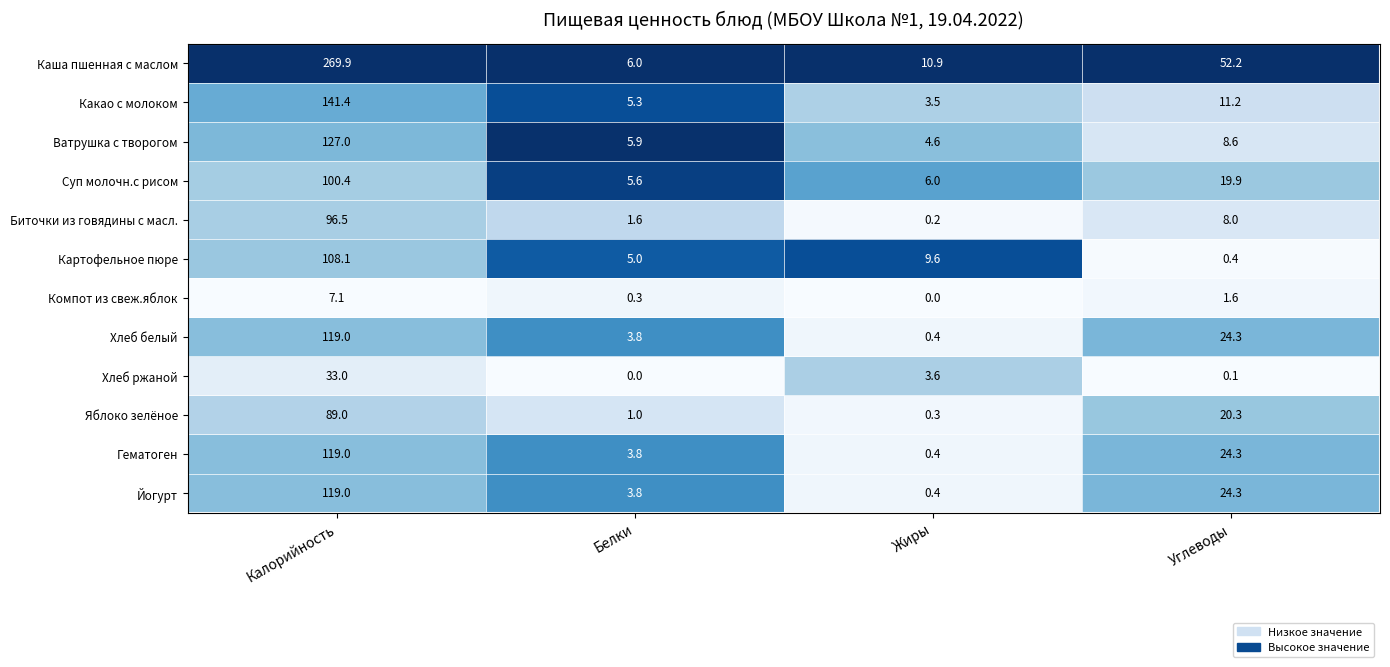

What is the difference between the maximum and minimum values in the Гематоген series?

118.6